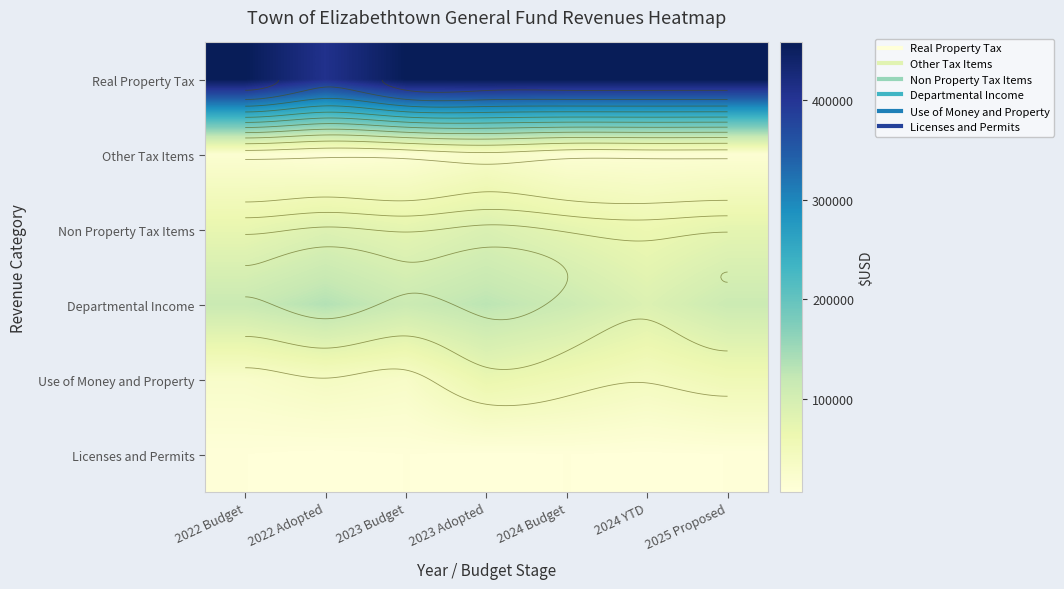

List the series in order of their peak value, lowest first.

Licenses and Permits, Other Tax Items, Use of Money and Property, Non Property Tax Items, Departmental Income, Real Property Tax